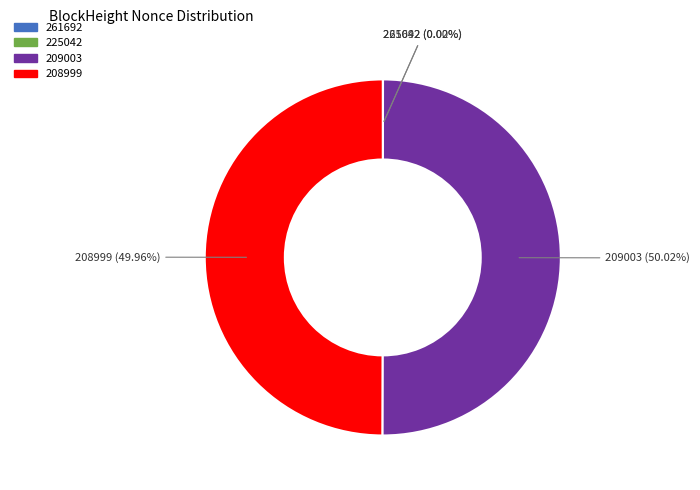

What is the smallest slice in the pie chart?

225042